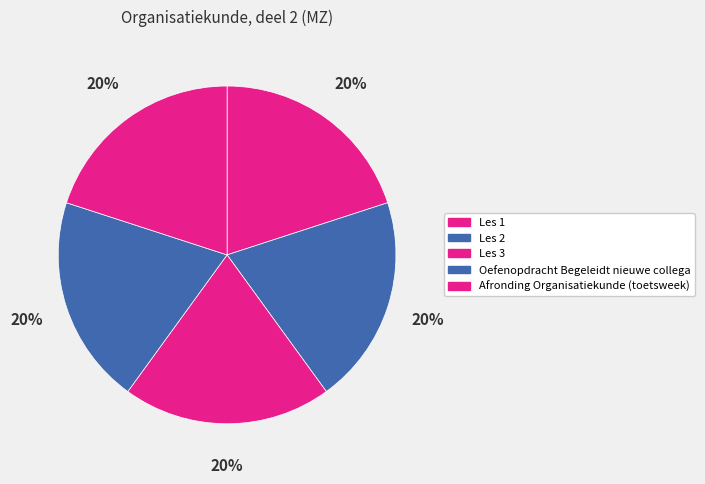

Approximately how many times larger is the value at Les 1 compared to Afronding Organisatiekunde (toetsweek)?

1.0